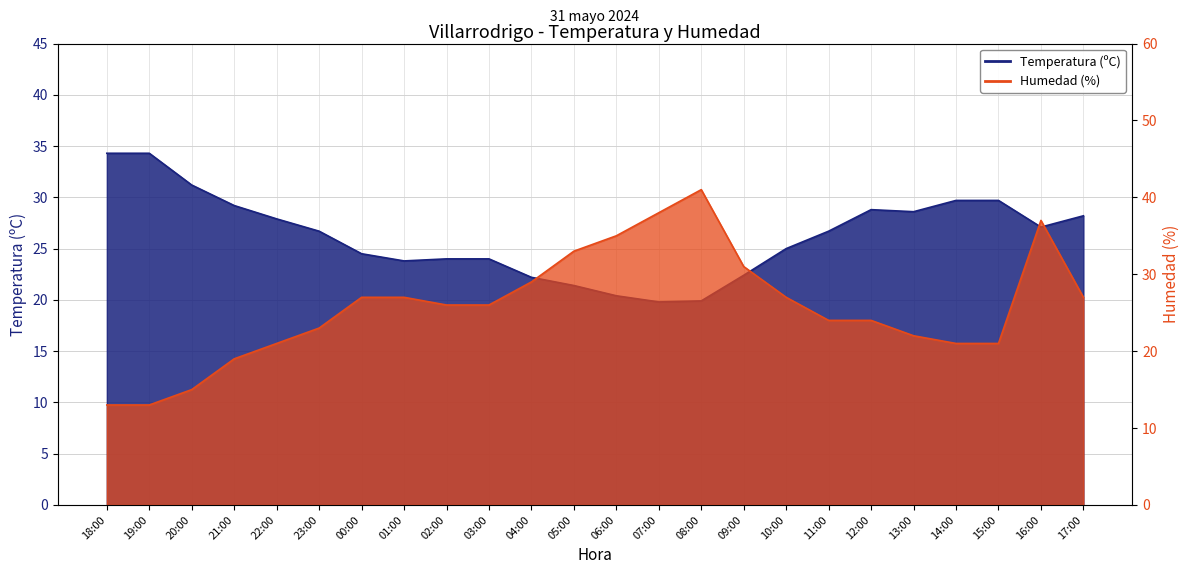

Rank the categories by Temperatura (ºC) value from highest to lowest.

18:00, 19:00, 20:00, 14:00, 15:00, 21:00, 12:00, 13:00, 17:00, 22:00, 16:00, 23:00, 11:00, 10:00, 00:00, 02:00, 03:00, 01:00, 09:00, 04:00, 05:00, 06:00, 08:00, 07:00